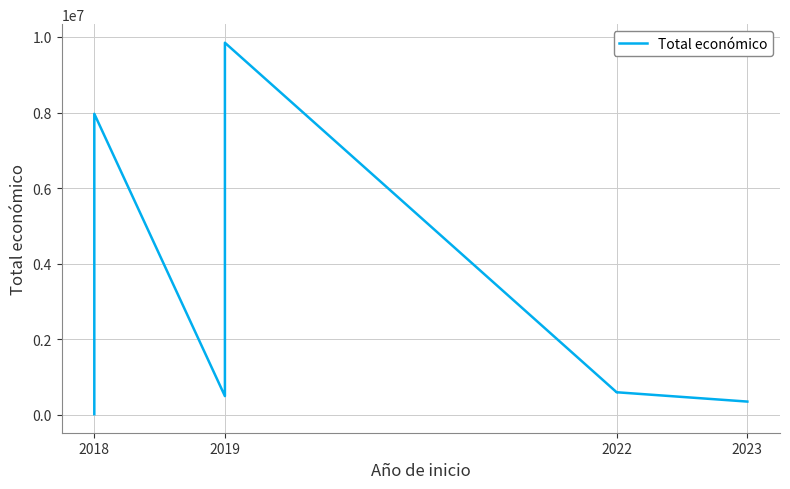

What is the difference between the second highest and minimum values?

7947935